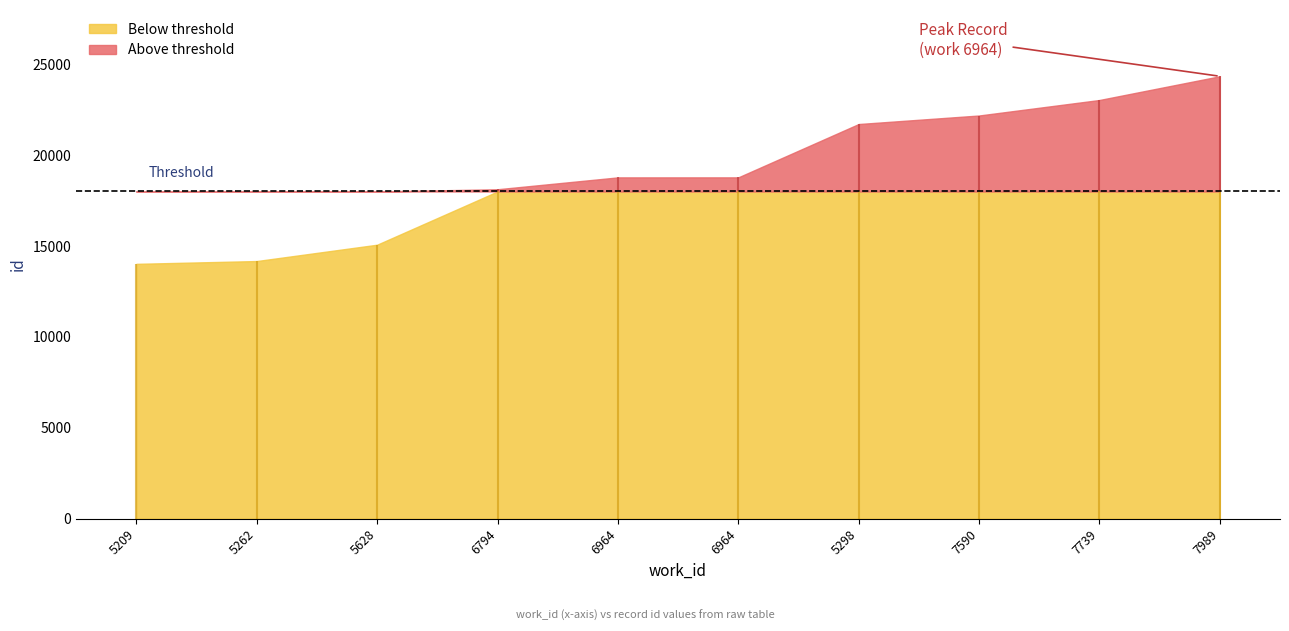

How many lines are shown in the chart?

1